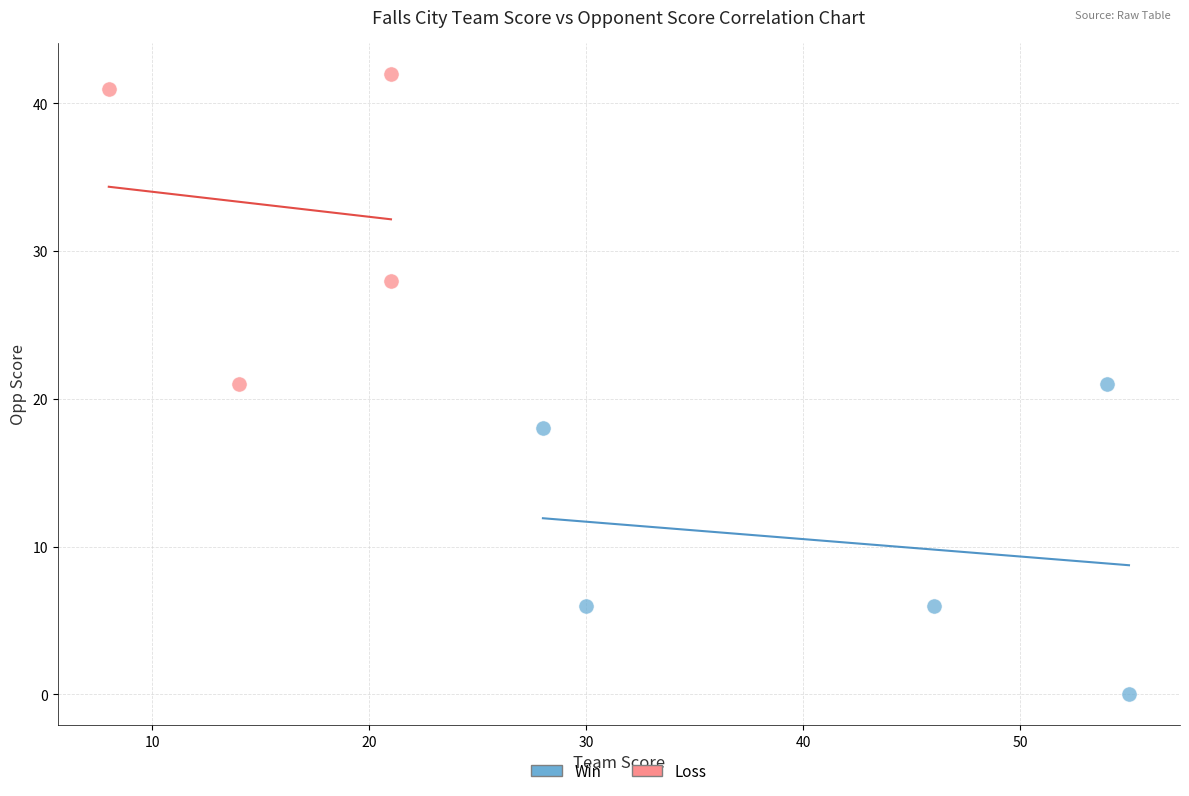

Which series reaches the maximum Y coordinate?

Loss